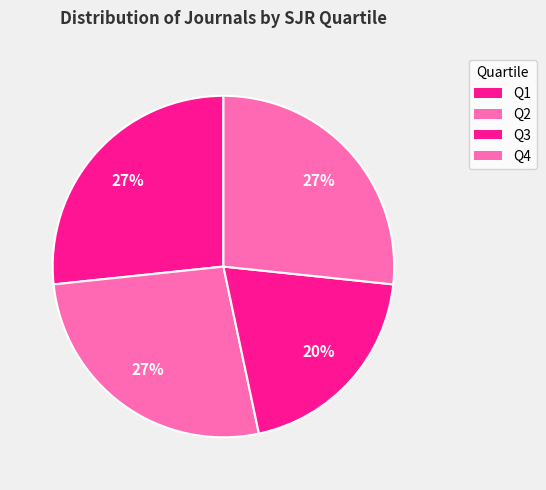

How many slices are in this pie chart?

4